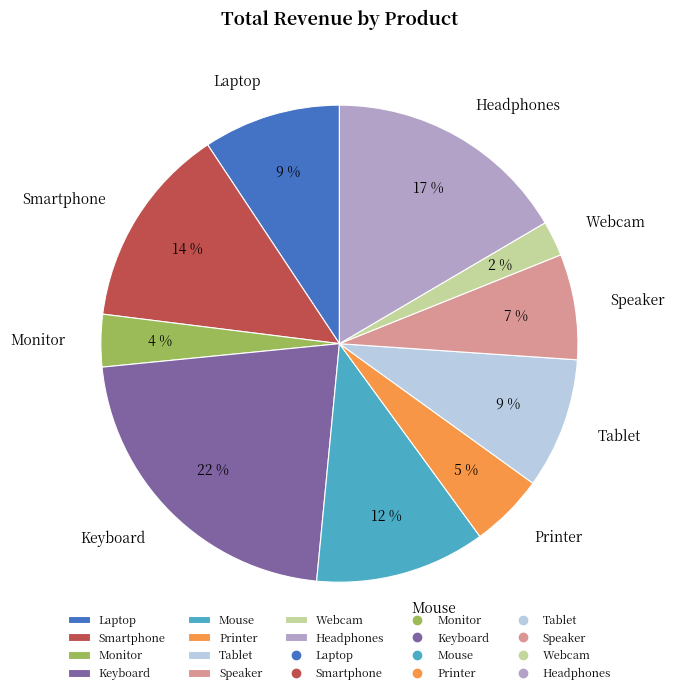

Does Speaker account for over 50% of the chart?

No